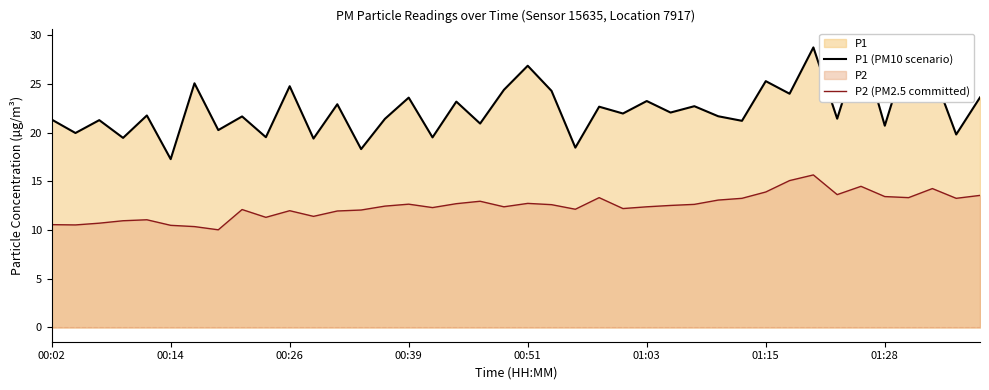

Which series changed the most between 14 and 33?

P2 (PM2.5 committed)